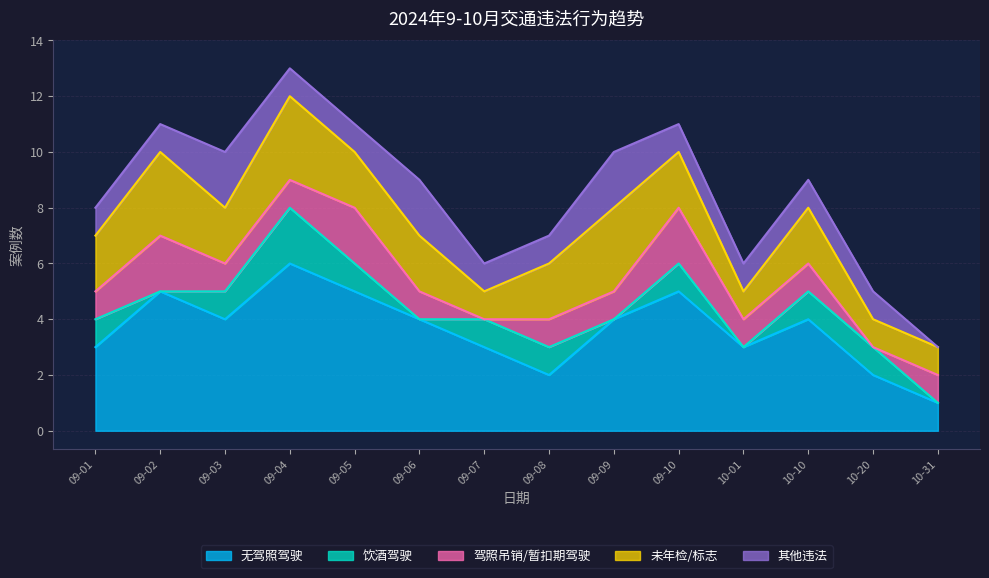

What is the greatest value displayed?

6